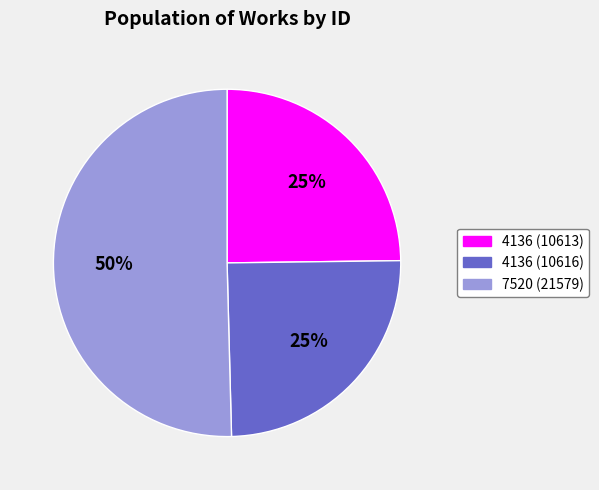

Which slice is the largest?

7520 (21579)